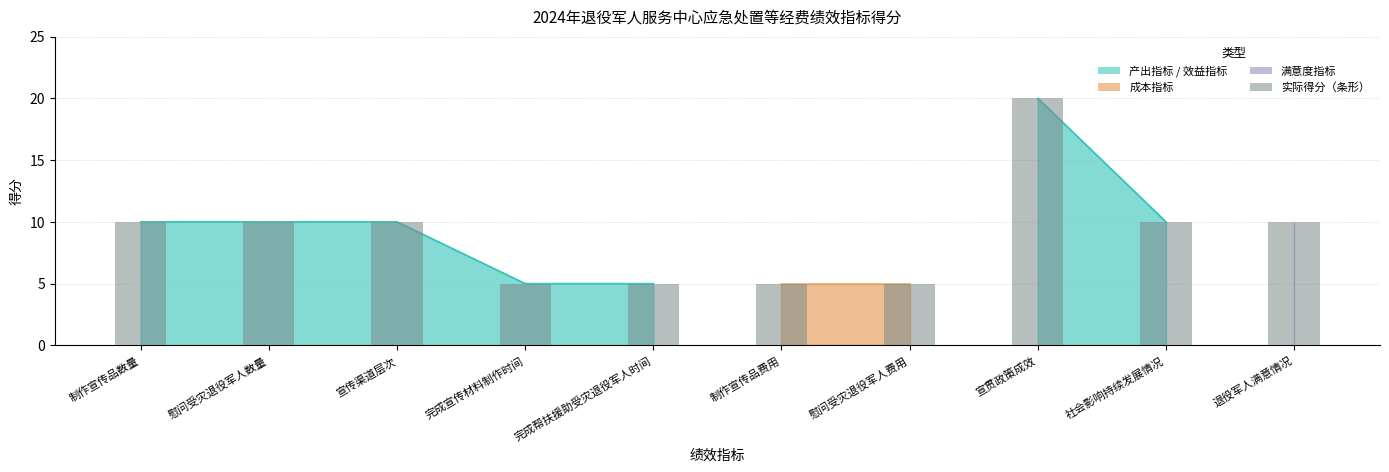

What is the maximum value shown in the chart?

20